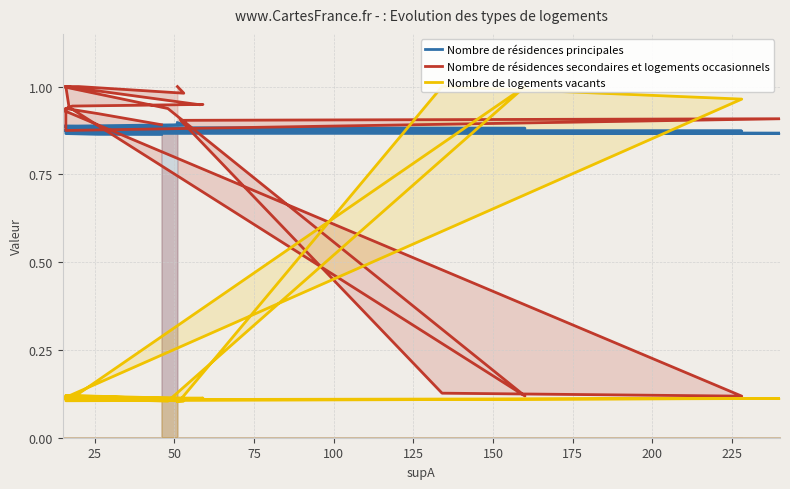

How many intersections are there between Nombre de résidences principales and Nombre de résidences secondaires et logements occasionnels?

4